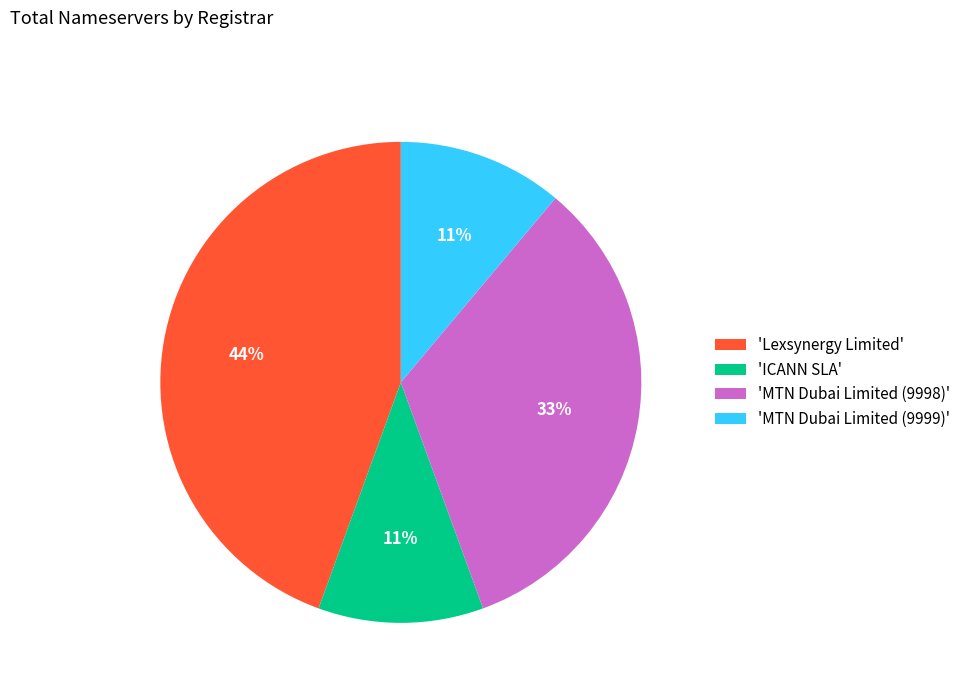

To the nearest percent, what percentage of the pie is 'MTN Dubai Limited (9998)'?

33%